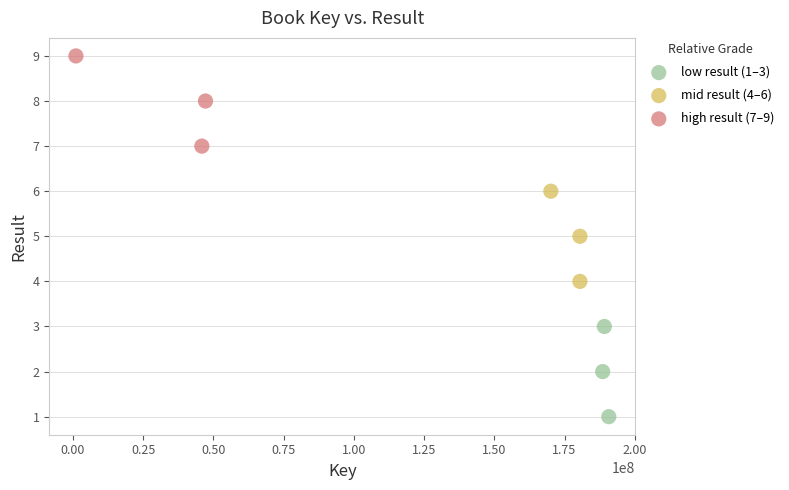

What are all the series names shown in the legend?

low result (1–3), mid result (4–6), high result (7–9)